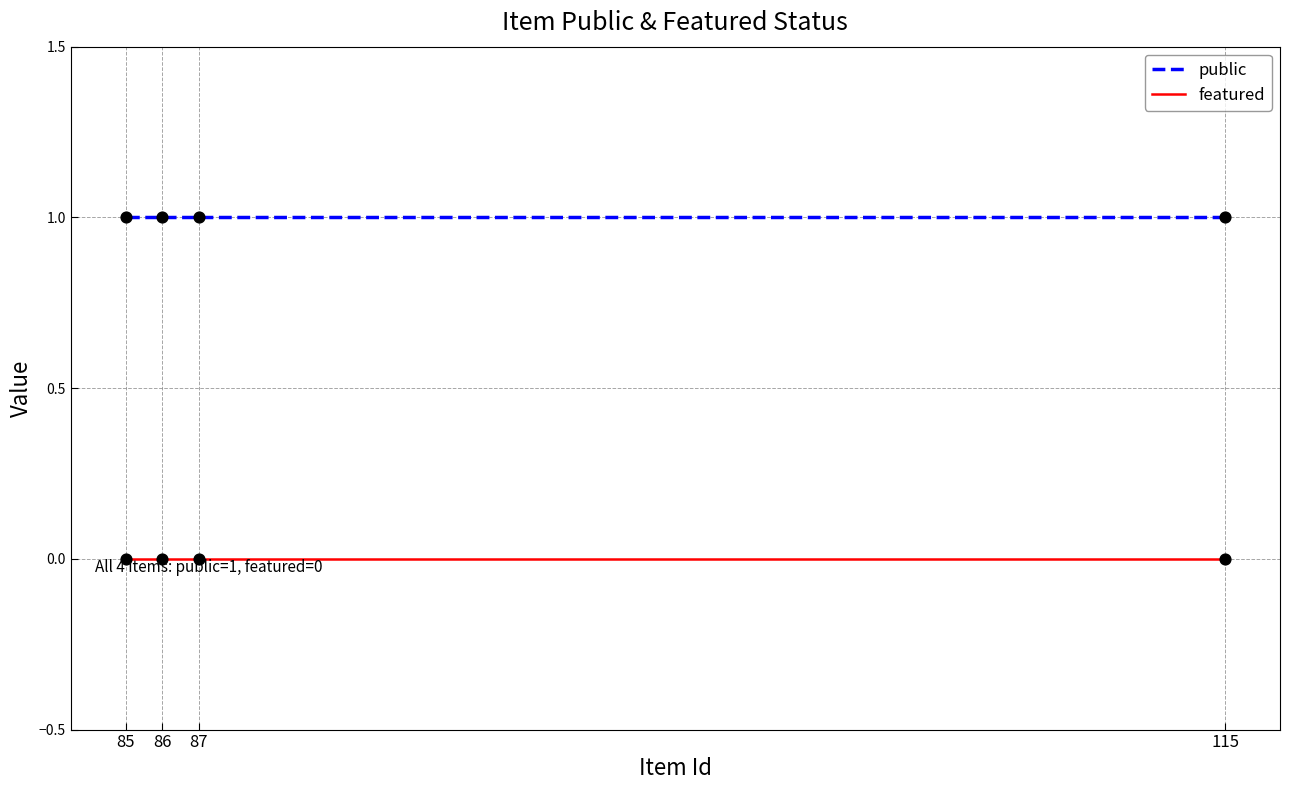

Which series has the largest Y range (max minus min)?

public